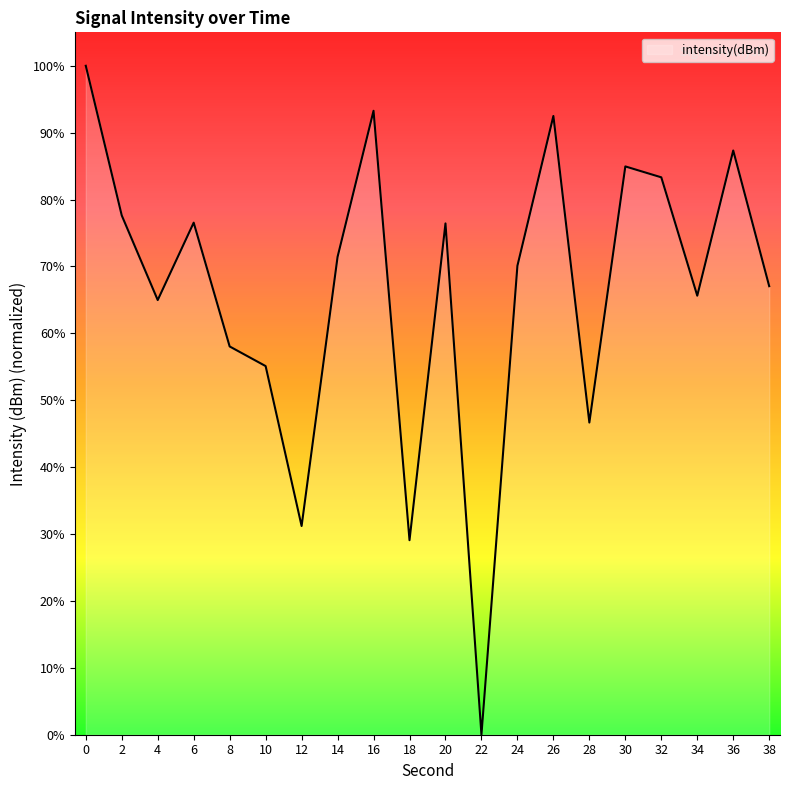

How many values are below 71?

10